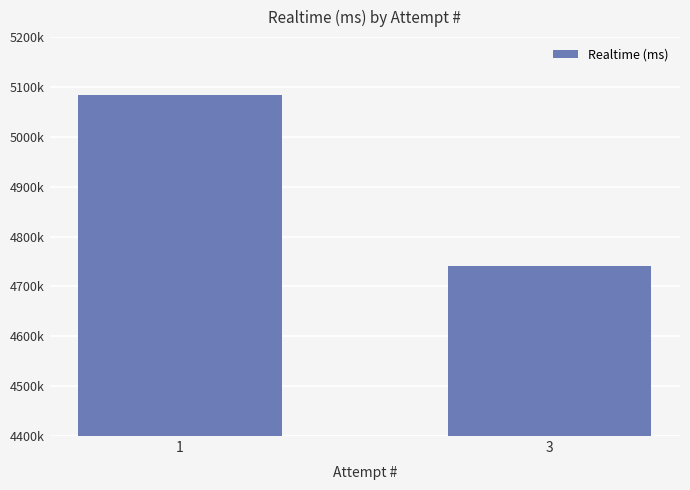

What is the difference between the values at 3 and 1?

343056